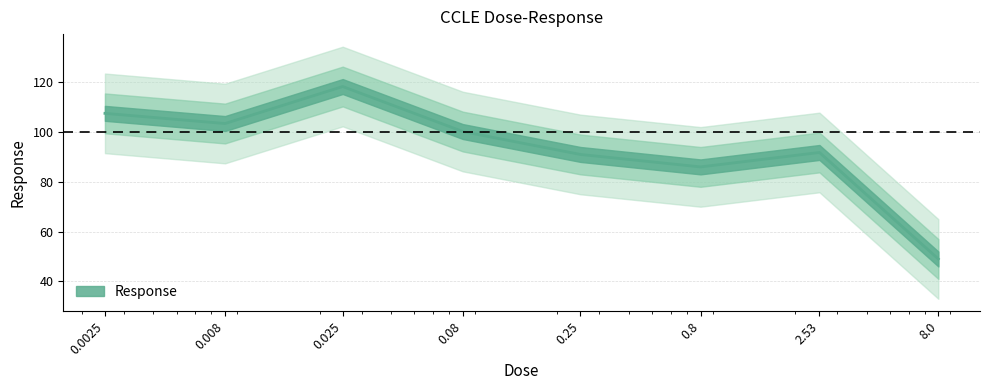

List the labels in order of value, largest first.

0.025, 0.0025, 0.008, 0.08, 2.53, 0.25, 0.8, 8.0